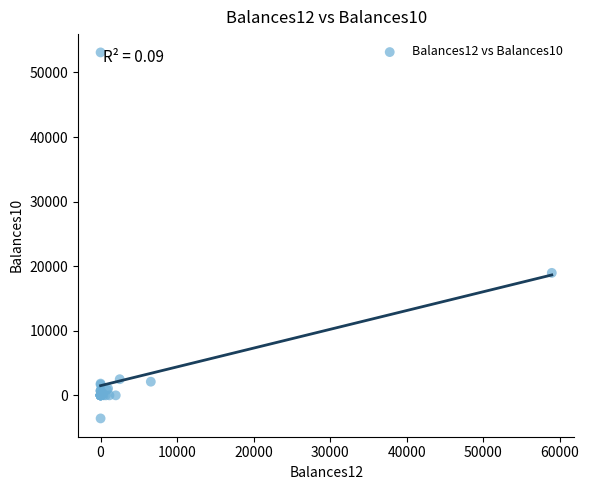

What Y value in the scatter plot is closest to 24762?

18963